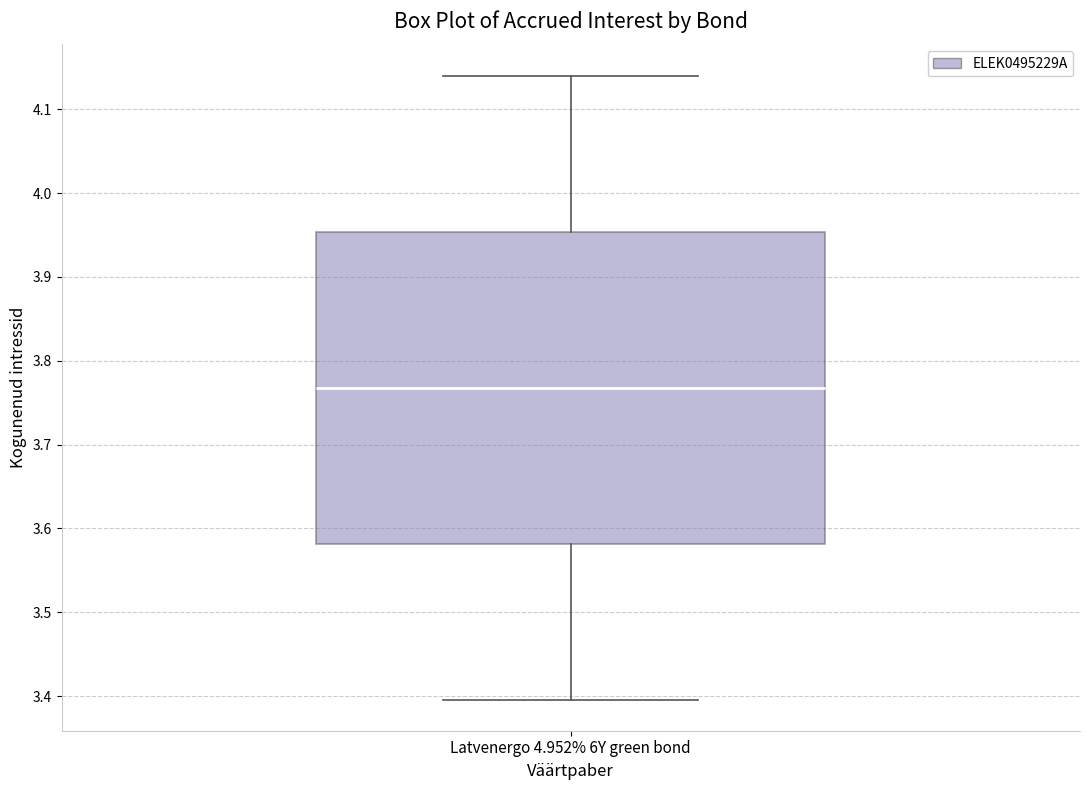

Transcribe this box plot: give where the median line is, the range the box spans, and where the two whiskers end, as read against the y-axis. The values are not printed on the chart, so give them approximately, as read against the axis.

median 3.77, box 3.58 to 3.95, whiskers 3.40 to 4.14